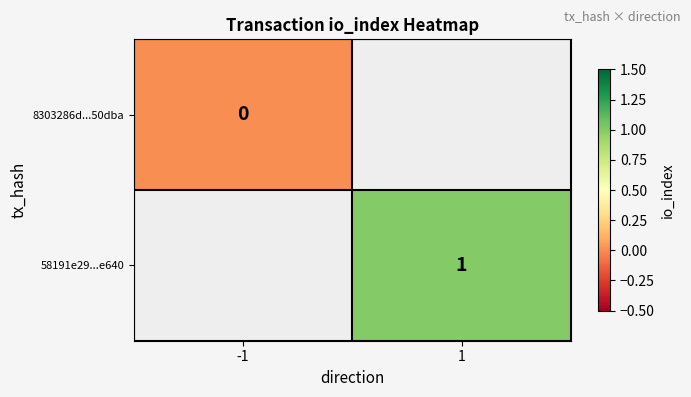

What is the greatest value displayed?

1.0